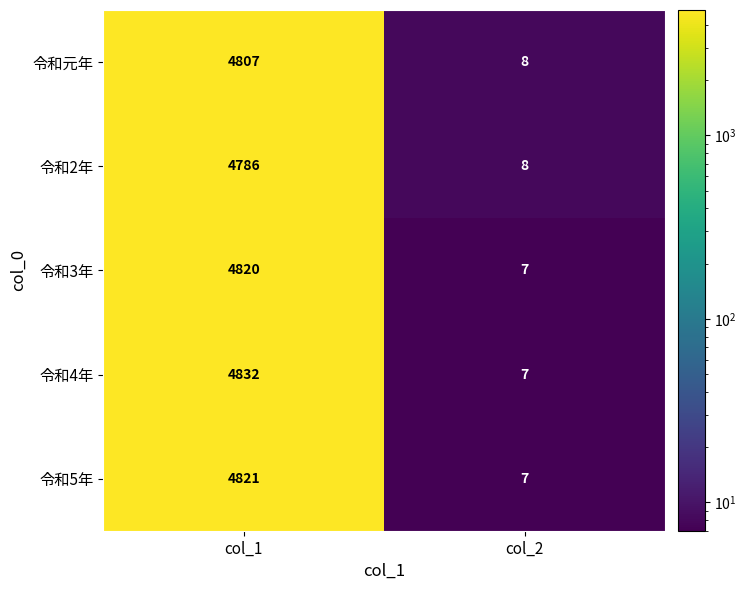

Which series changed the most between col_1 and col_2?

令和4年